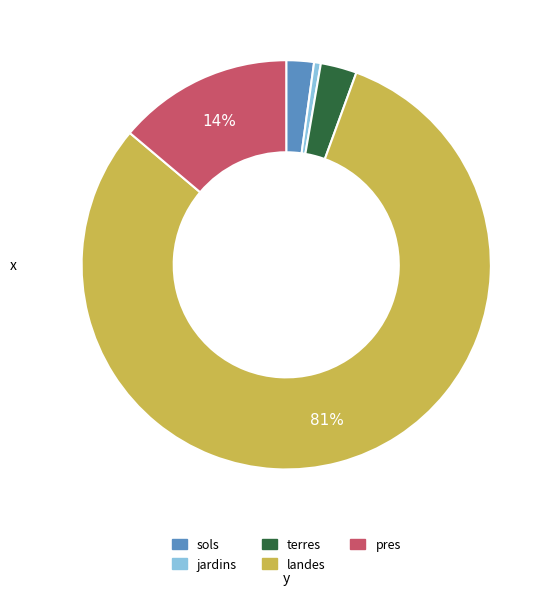

Is there a majority slice in this chart?

Yes